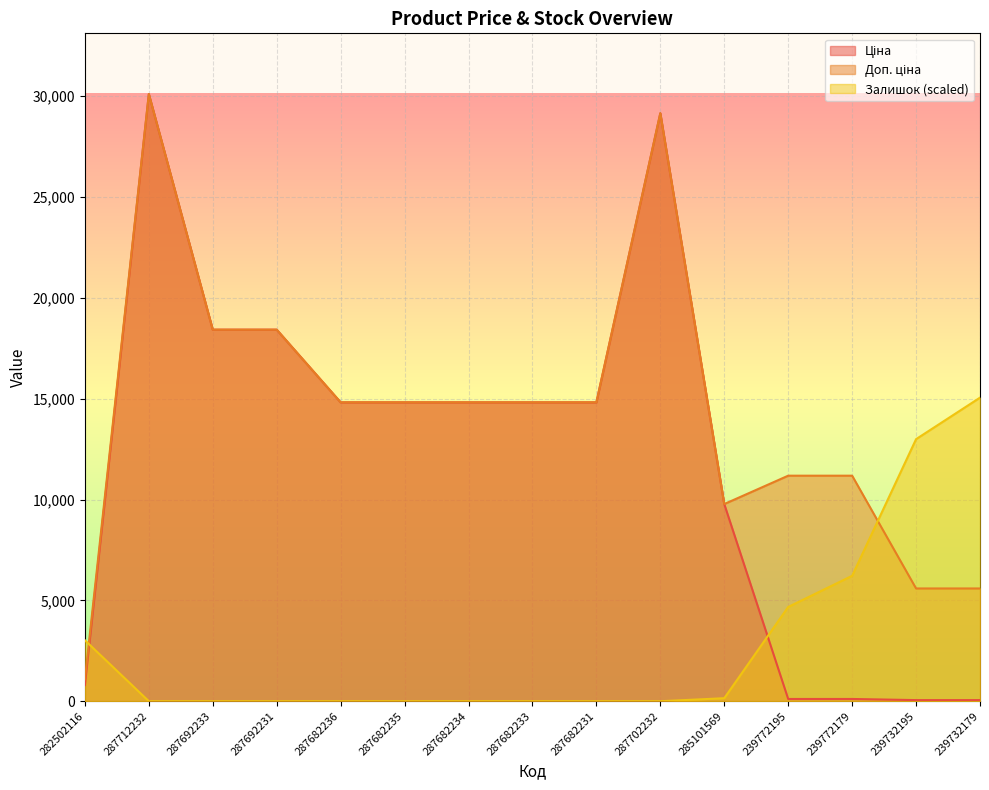

What is the sum of the Ціна values at 287682231 and 287682233?

29635.2